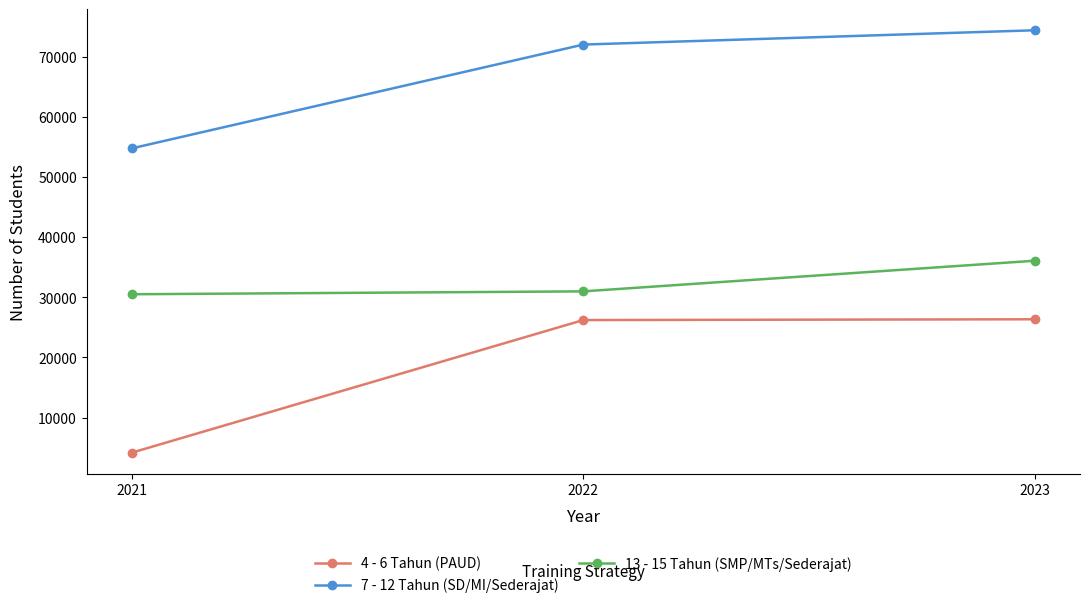

What is the difference between the 13 - 15 Tahun (SMP/MTs/Sederajat) values at 2021 and 2022?

480